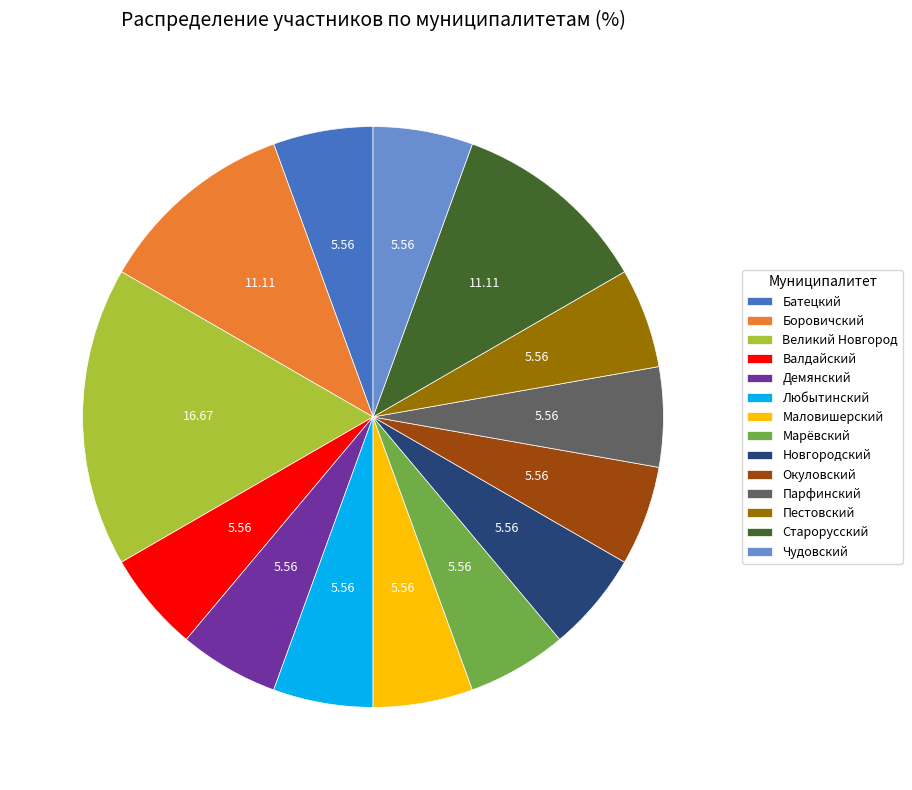

The Марёвский slice represents 6% of the pie. True or false?

True